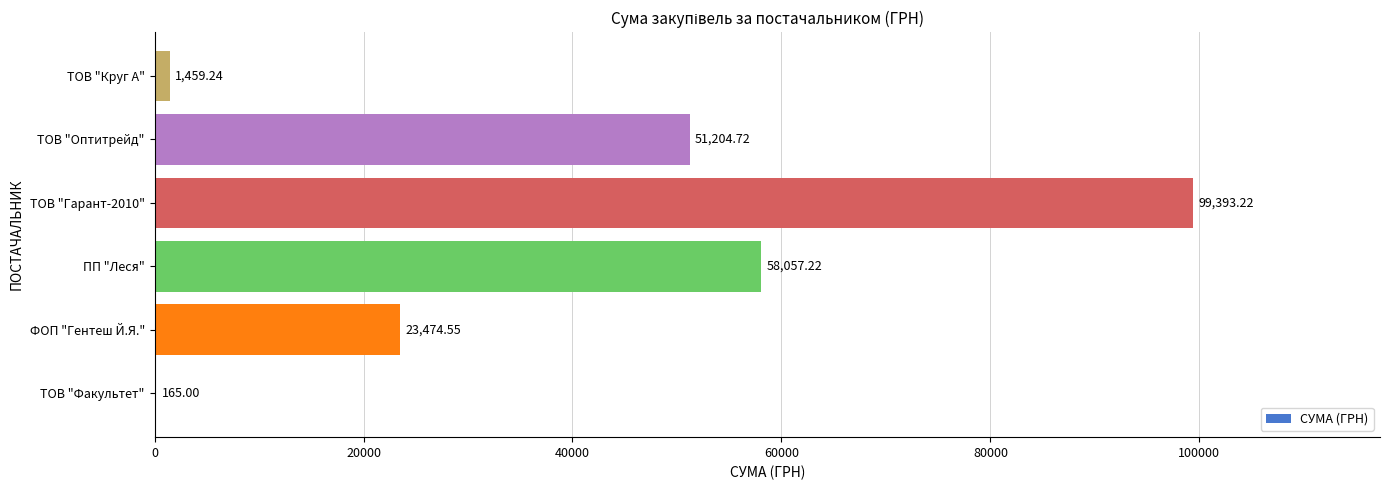

Where is the data nearest to the value 49779?

ТОВ "Оптитрейд"